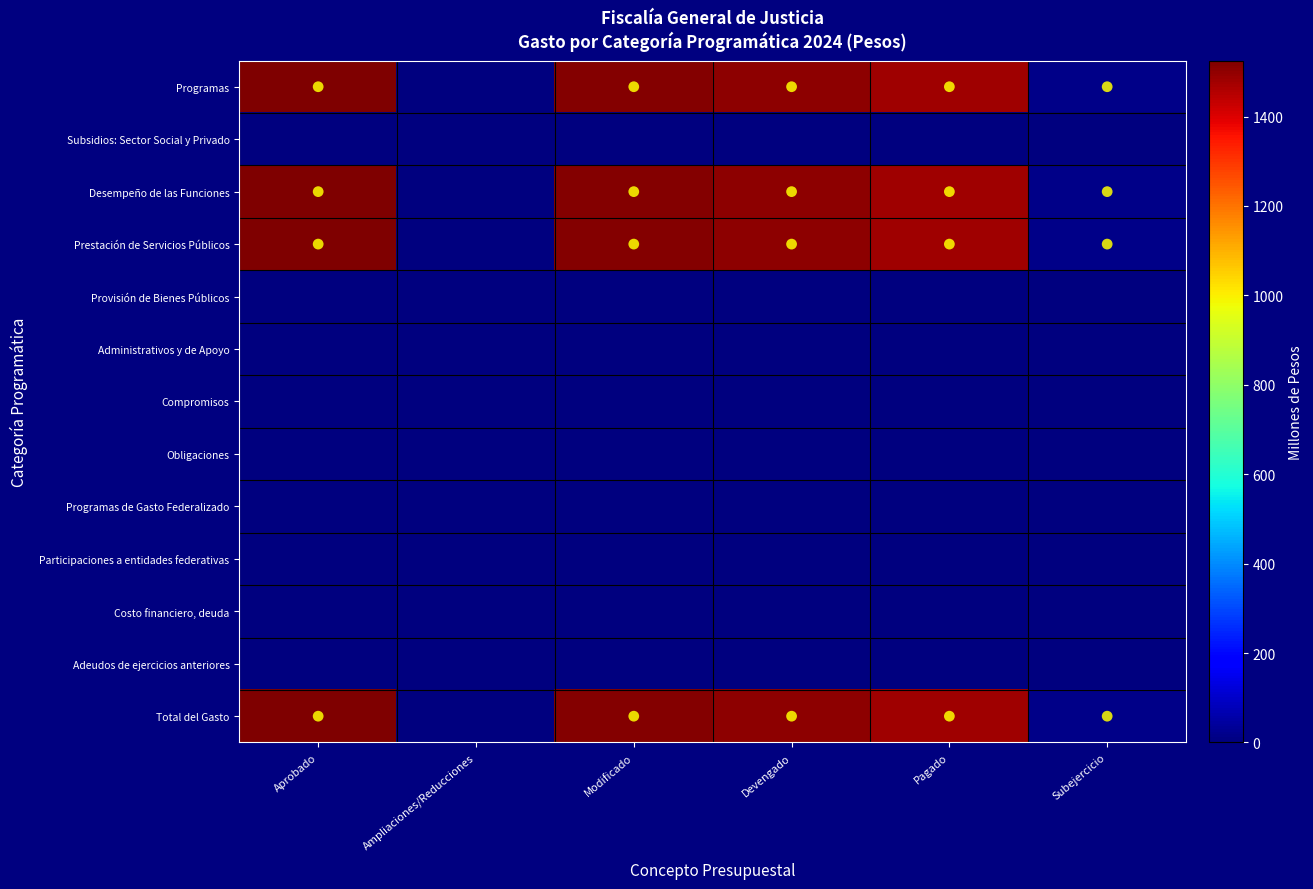

Which has a higher value, Aprobado or Modificado?

Aprobado